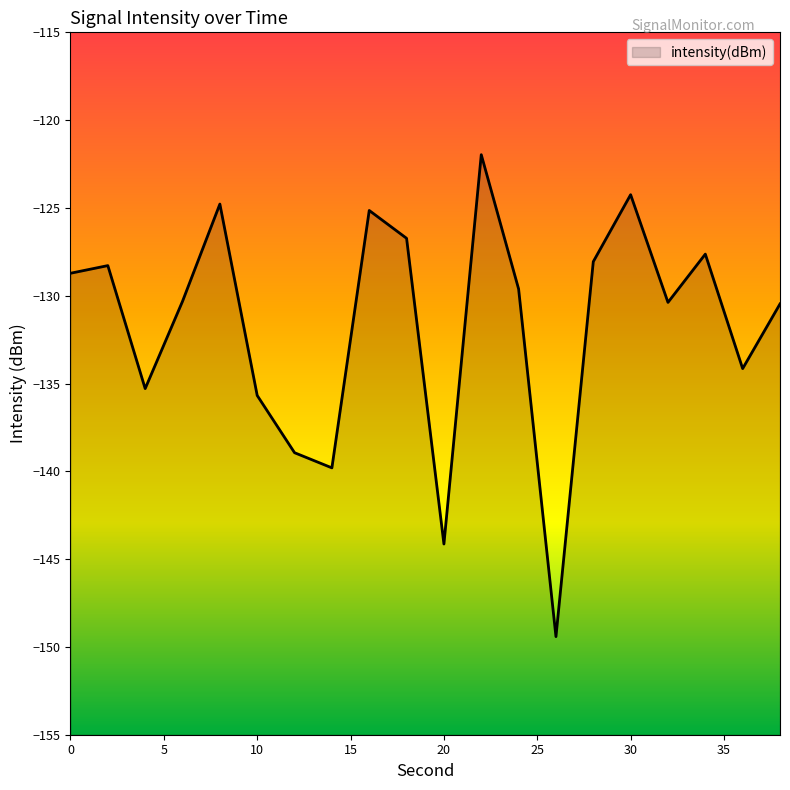

At which category does the data reach its first local valley?

4